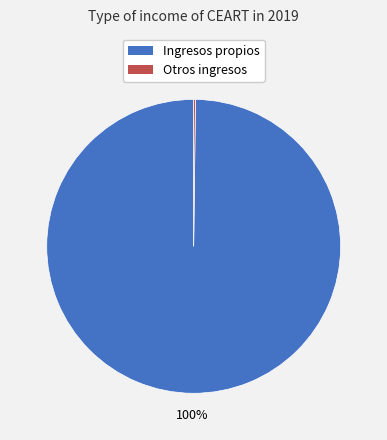

Which slice represents more than half of the pie?

Ingresos propios